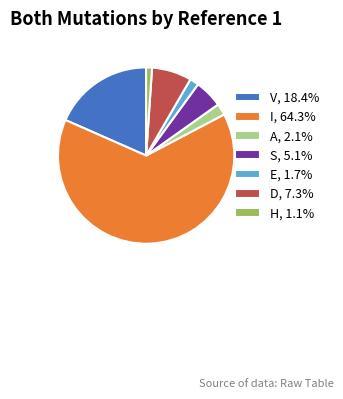

Does any single category account for the majority?

Yes